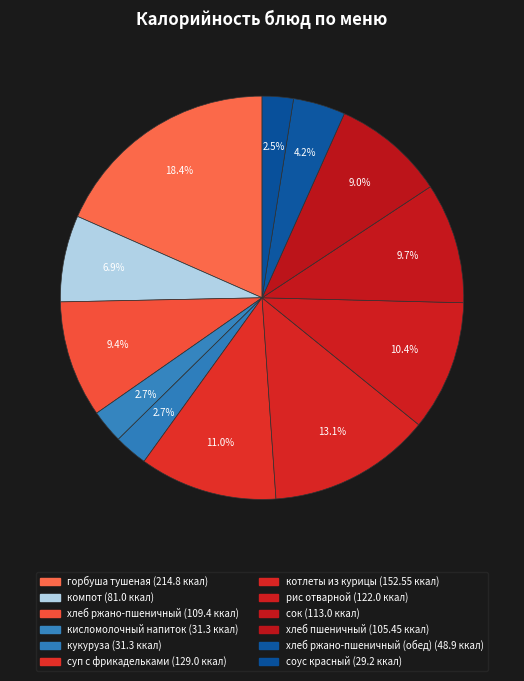

Count the number of slices in the pie.

12